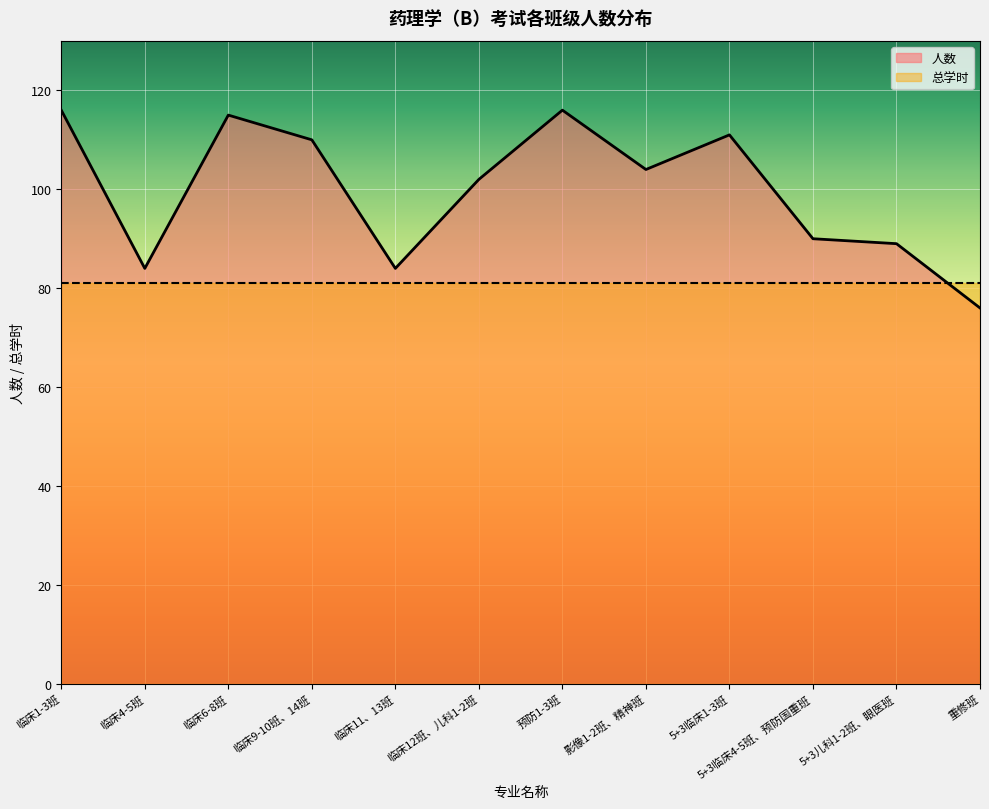

Does the chart display data point markers on the line(s)?

No